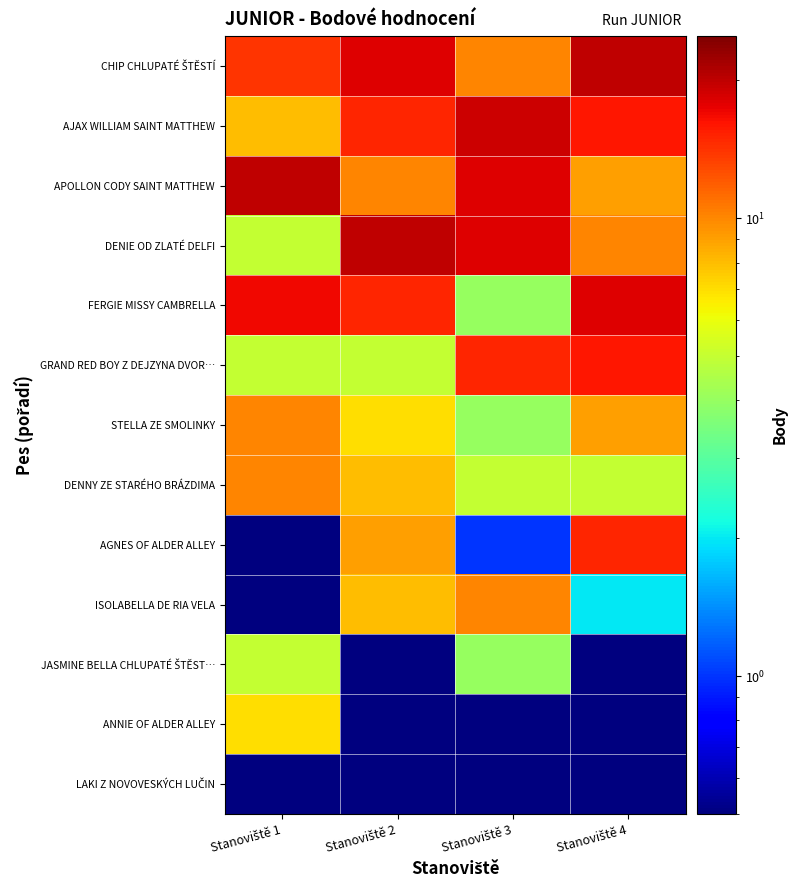

What is the maximum value shown in the chart?

20.0